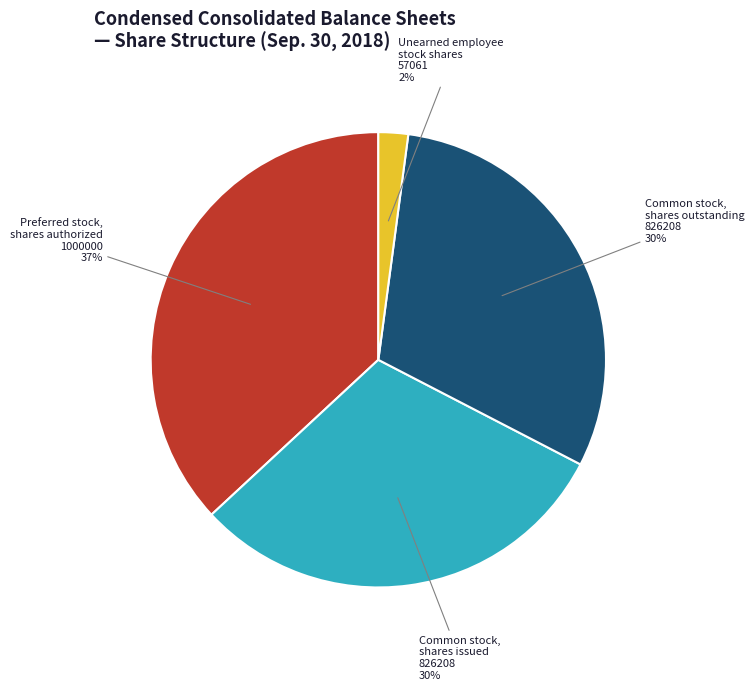

Which slice is the largest?

Preferred stock, shares authorized 1000000